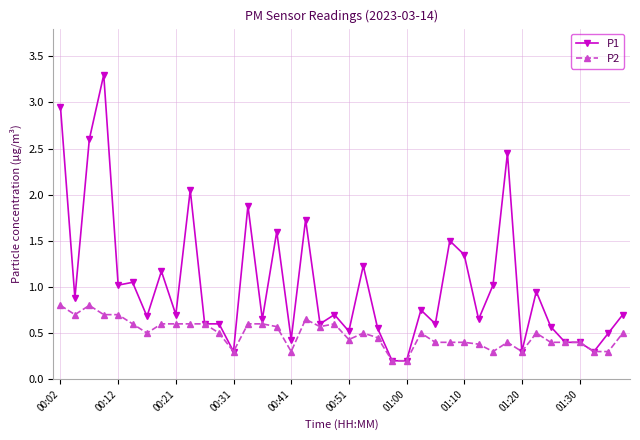

At how many categories does at least one series exceed 2?

5